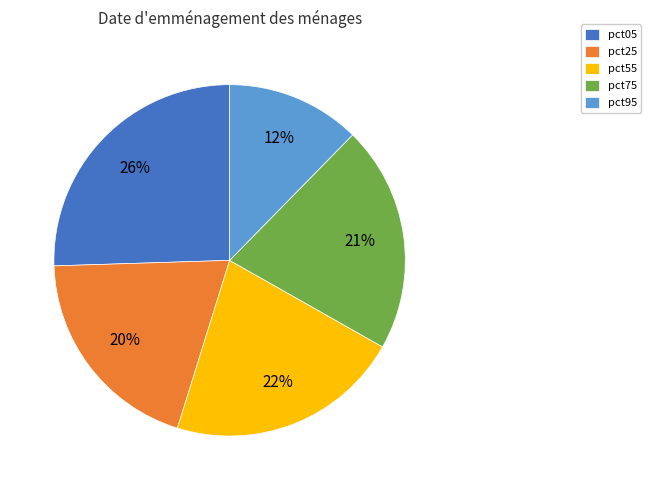

Is pct95 the majority of the pie?

No